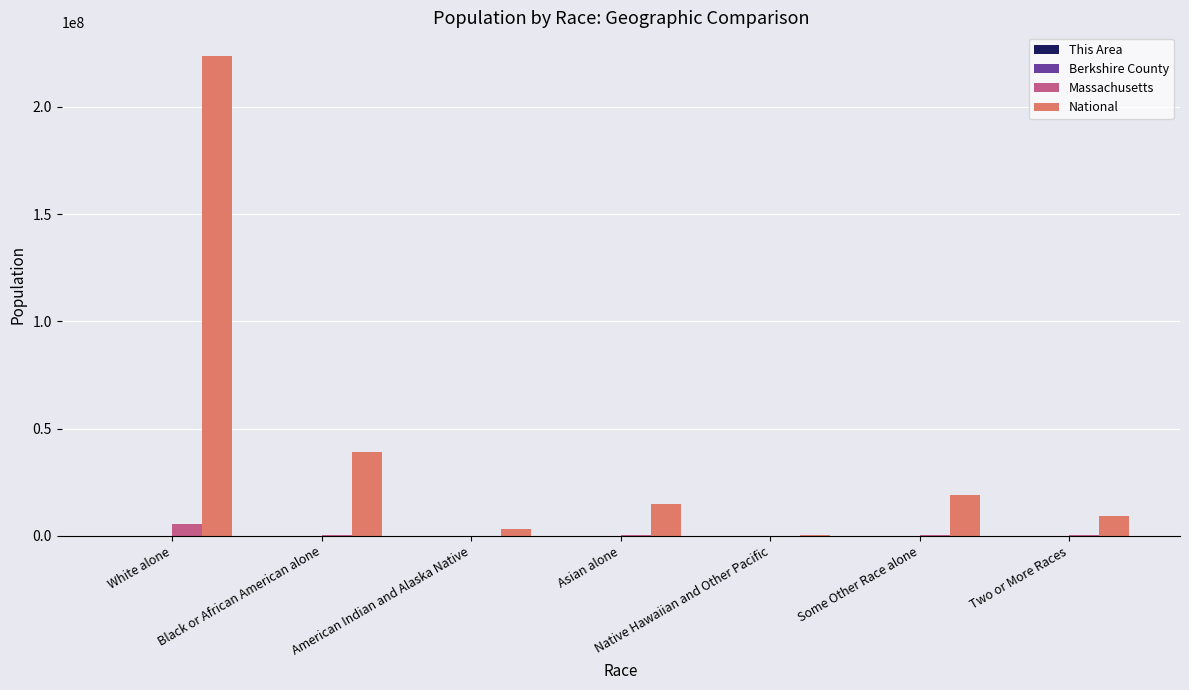

The value of National at Some Other Race alone is 9176240. True or false?

False